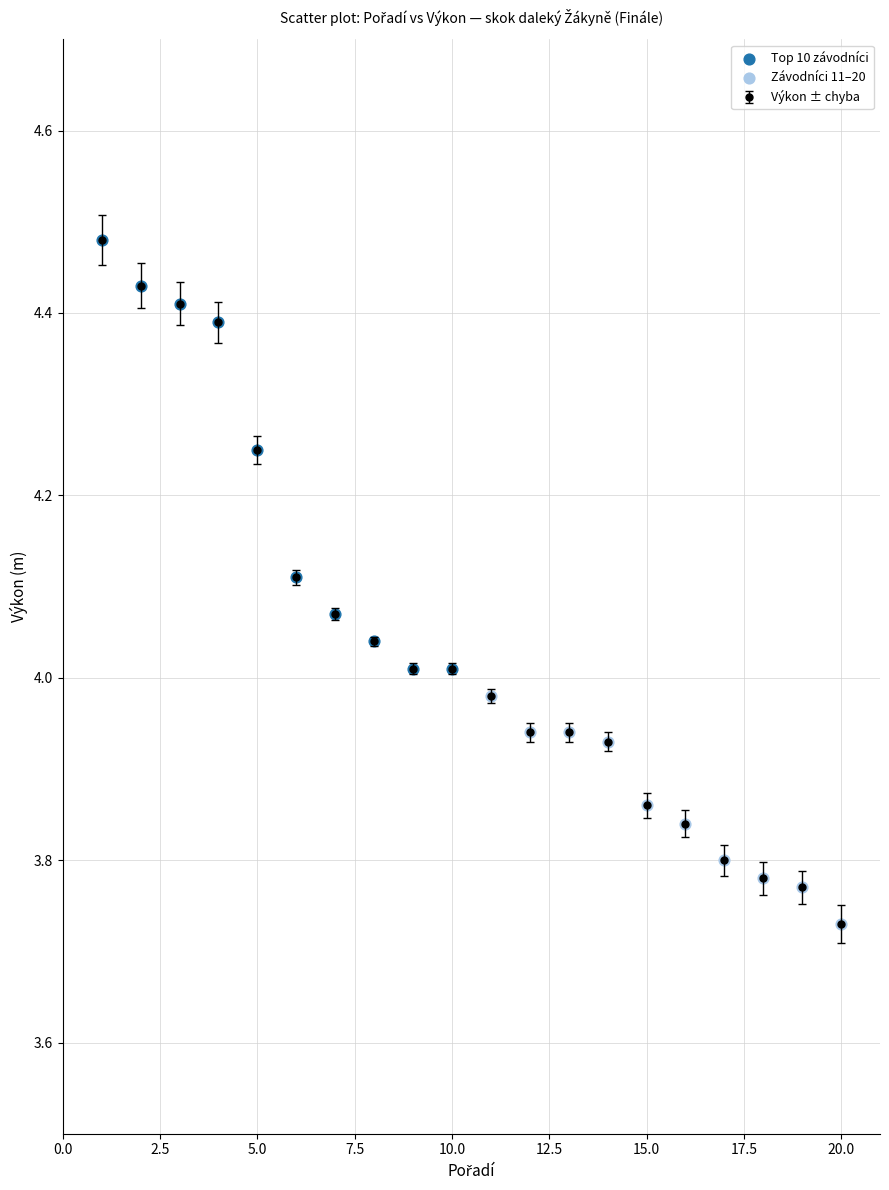

What is the sum of all values?

80.8